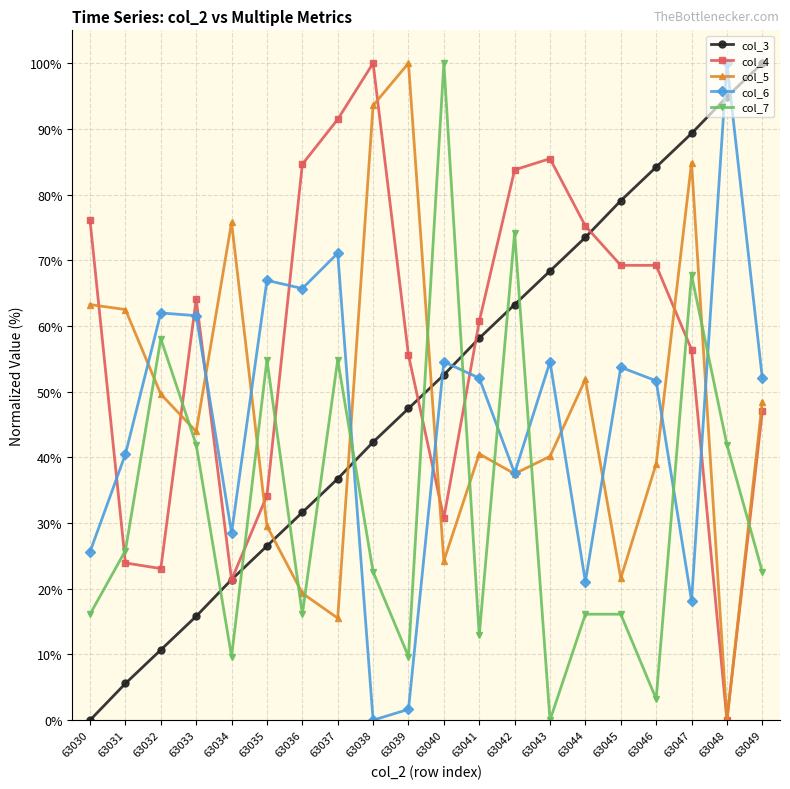

What value does the col_6 series have at 63048?

100.0